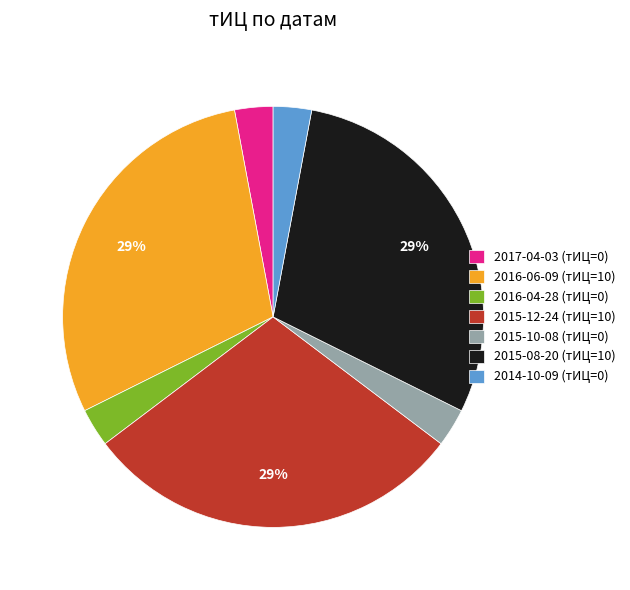

What is the ratio of the value at 2014-10-09 (тИЦ=0) to the value at 2017-04-03 (тИЦ=0)?

1.0